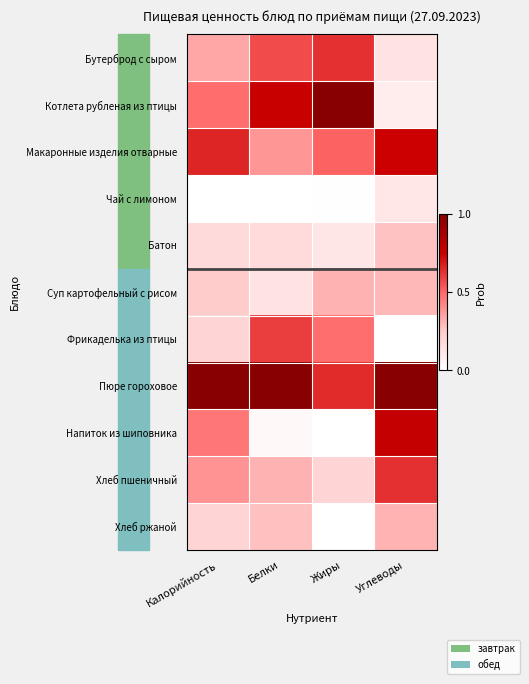

Reading left to right, what are all the values shown in this chart?

Бутерброд с сыром: Калорийность=0.3	Белки=0.6	Жиры=0.6	Углеводы=0.1
Котлета рубленая из птицы: Калорийность=0.5	Белки=0.8	Жиры=1.0	Углеводы=0.1
Макаронные изделия отварные: Калорийность=0.7	Белки=0.4	Жиры=0.5	Углеводы=0.7
Чай с лимоном: Калорийность=0.0	Белки=0.0	Жиры=0.0	Углеводы=0.1
Батон: Калорийность=0.2	Белки=0.2	Жиры=0.1	Углеводы=0.3
Суп картофельный с рисом: Калорийность=0.2	Белки=0.1	Жиры=0.3	Углеводы=0.3
Фрикаделька из птицы: Калорийность=0.2	Белки=0.6	Жиры=0.5	Углеводы=0.0
Пюре гороховое: Калорийность=1.0	Белки=1.0	Жиры=0.6	Углеводы=1.0
Напиток из шиповника: Калорийность=0.5	Белки=0.0	Жиры=0.0	Углеводы=0.8
Хлеб пшеничный: Калорийность=0.4	Белки=0.3	Жиры=0.2	Углеводы=0.6
Хлеб ржаной: Калорийность=0.2	Белки=0.3	Жиры=0.0	Углеводы=0.3